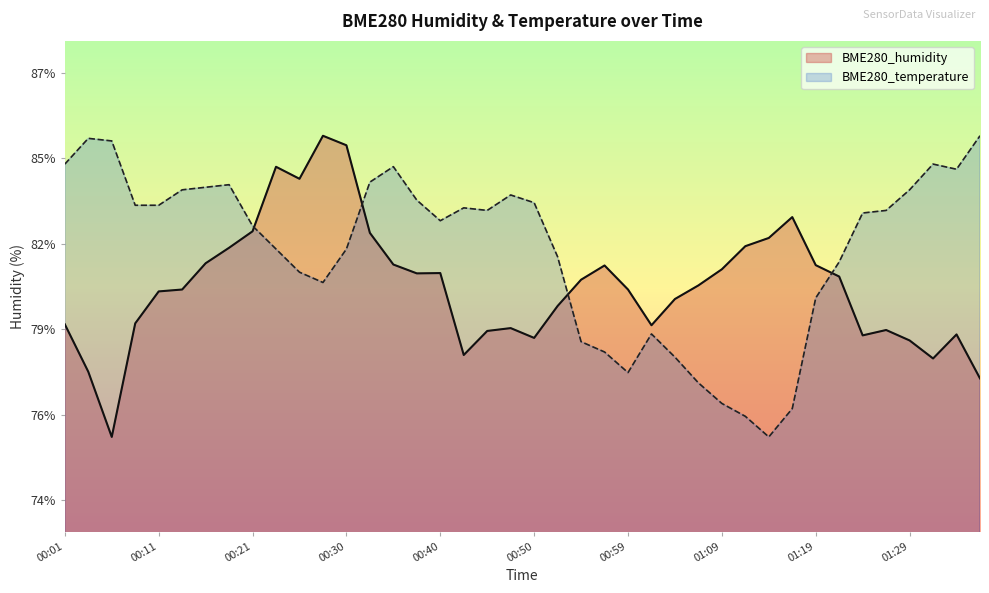

Where is the first local minimum for BME280_humidity?

00:06